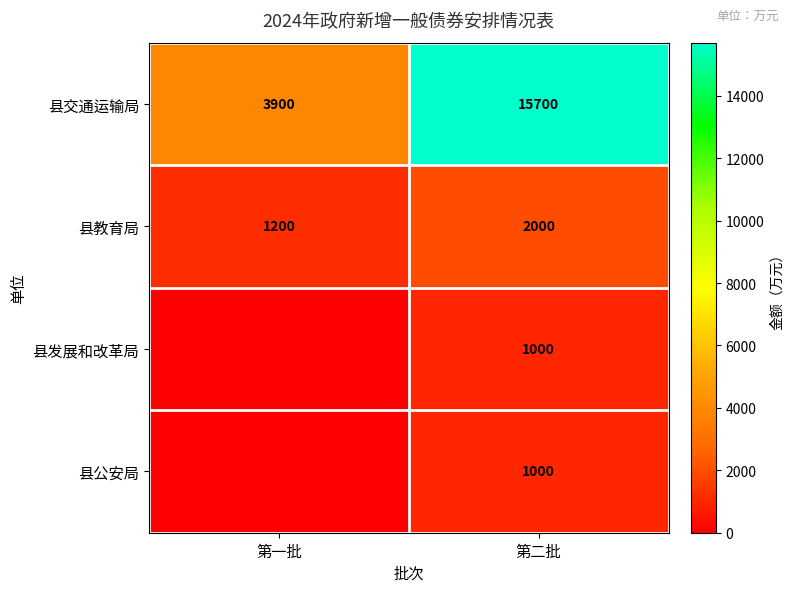

Is it true that 县发展和改革局 equals 397 at 第二批?

False